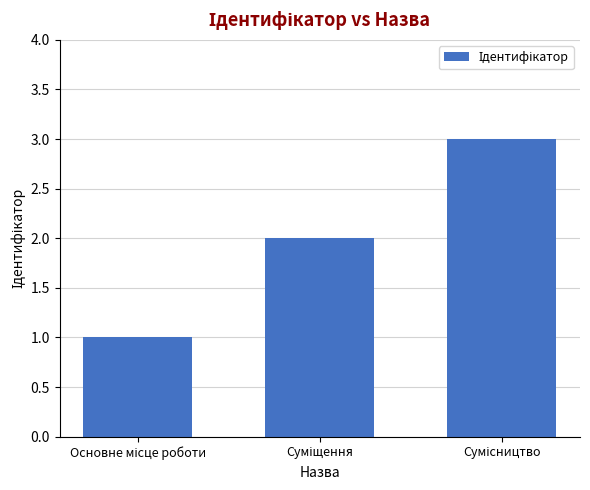

What is the difference between the second highest and minimum values?

1